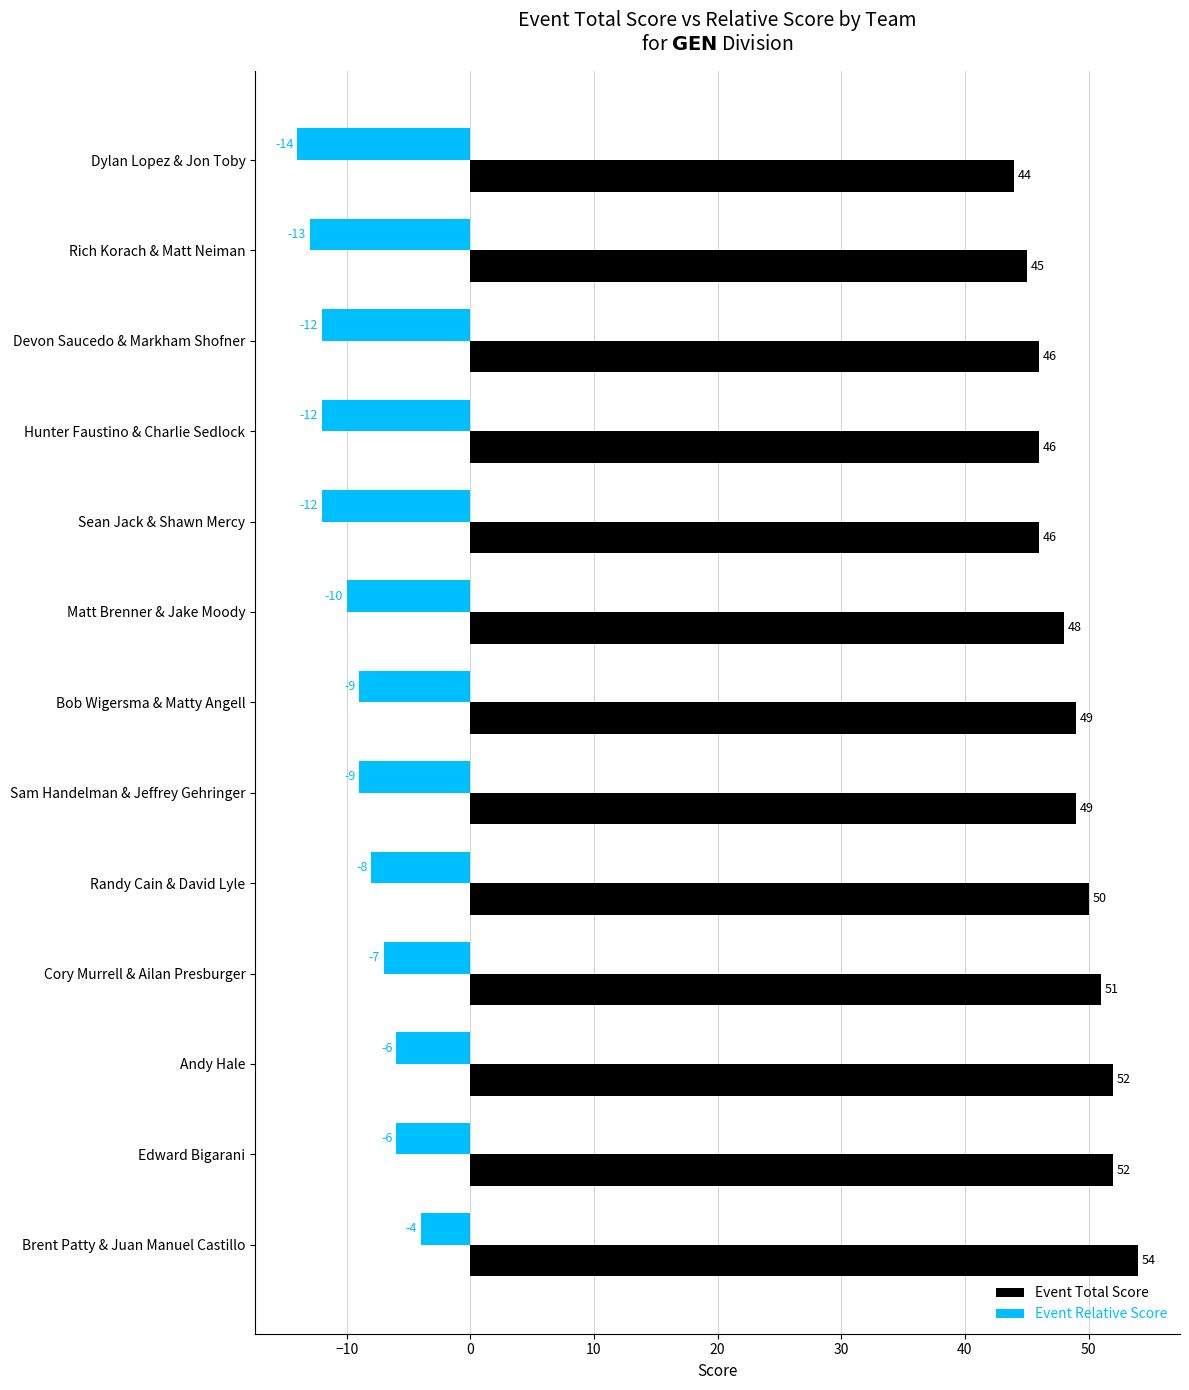

Count the Event Relative Score values in the range -12 to -7.

8